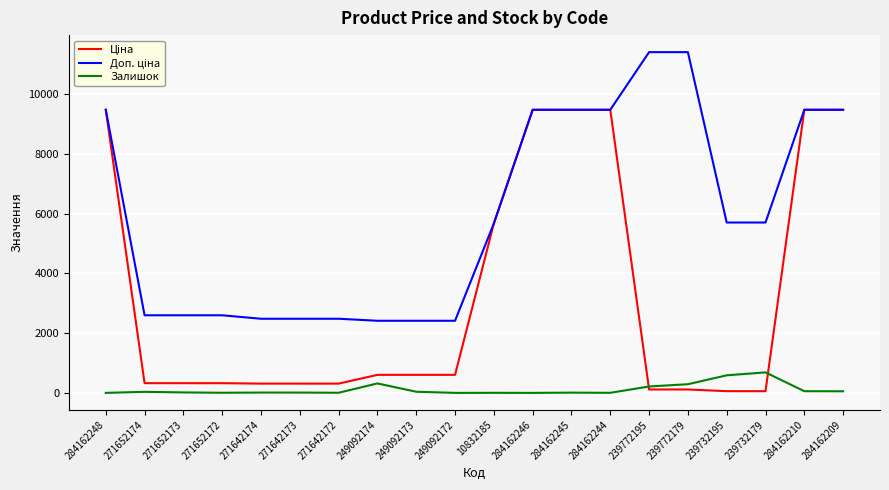

The Залишок series shows 290.0 at 239772179. True or false?

True